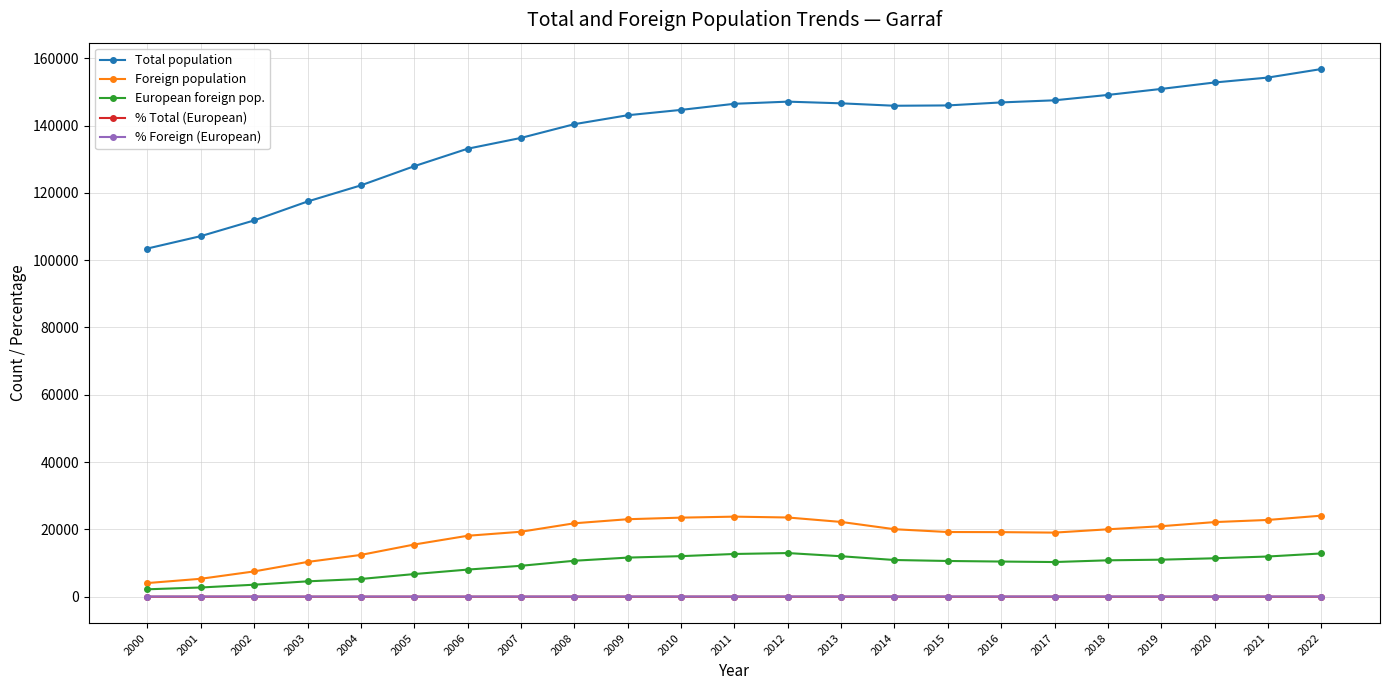

What is the total value across all series at 2020?

186442.0